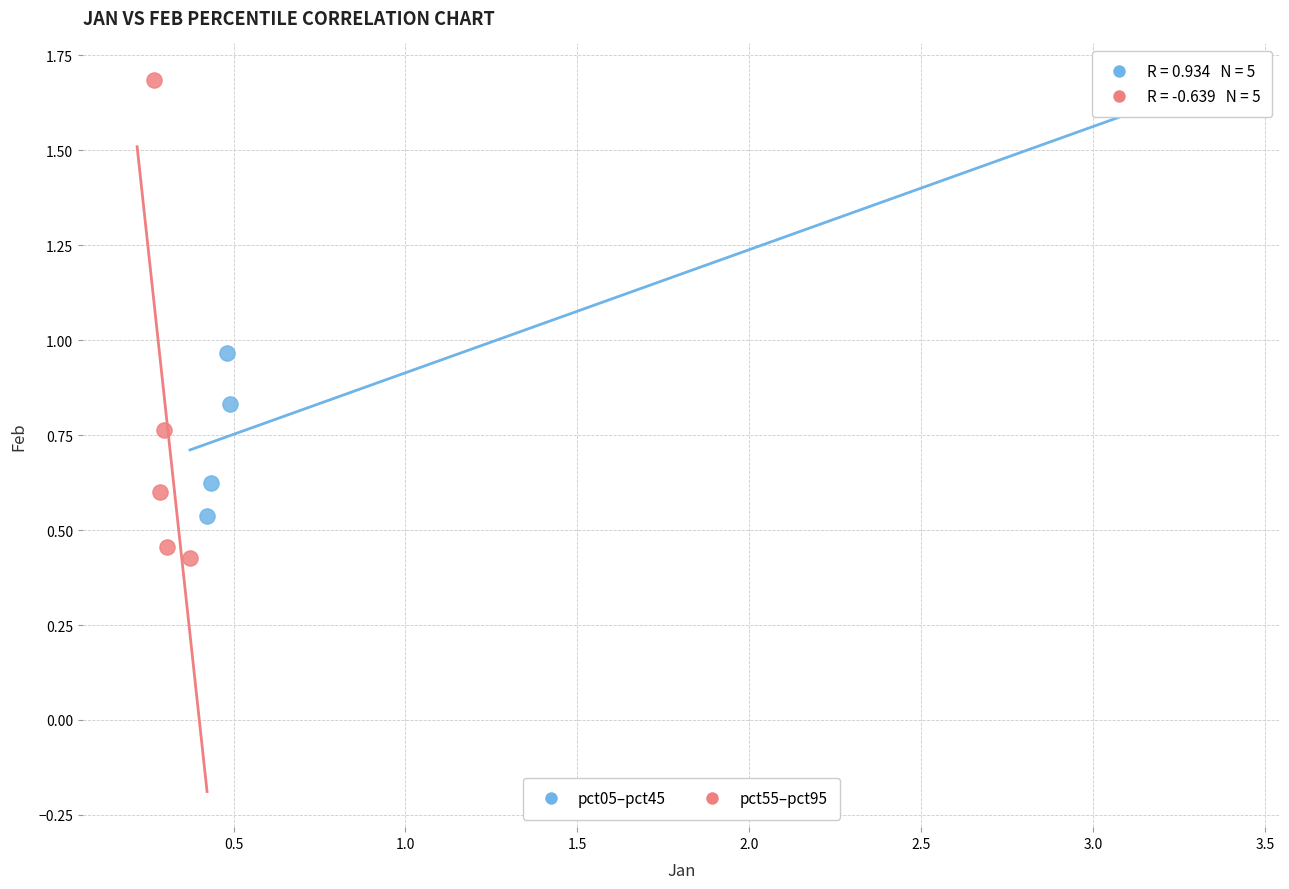

What are all the series names shown in the legend?

pct05–pct45, pct55–pct95